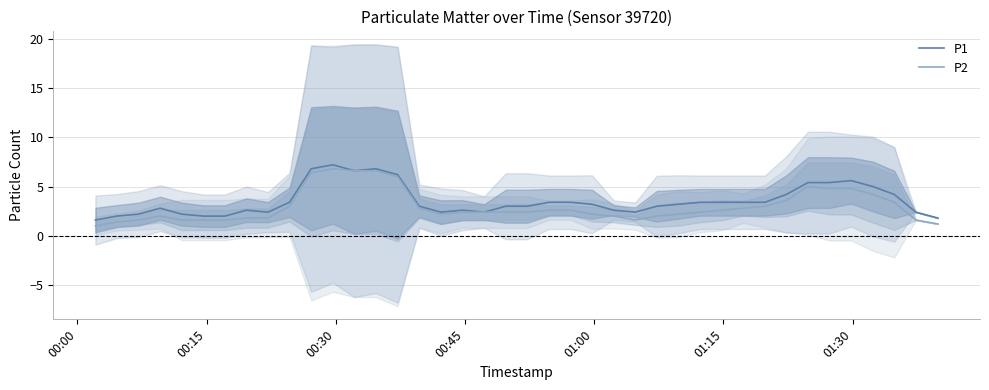

Reading left to right, extract all data points from this chart.

P1: 1.6	2.0	2.2	2.8	2.2	2.0	2.0	2.6	2.4	3.4	6.8	7.2	6.6	6.8	6.2	3.0	2.4	2.6	2.4	3.0	3.0	3.4	3.4	3.2	2.6	2.4	3.0	3.2	3.4	3.4	3.4	3.4	4.2	5.4	5.4	5.6	5.0	4.2	2.4	1.8
P2: 1.0	1.4	1.6	2.0	1.6	1.6	1.6	1.8	1.8	3.0	6.4	6.8	6.6	6.6	6.0	2.8	2.2	2.4	2.4	2.4	2.4	2.6	2.6	2.2	2.0	1.6	2.0	2.2	2.4	2.6	2.8	3.0	3.6	5.0	4.8	4.8	4.2	3.4	1.6	1.2